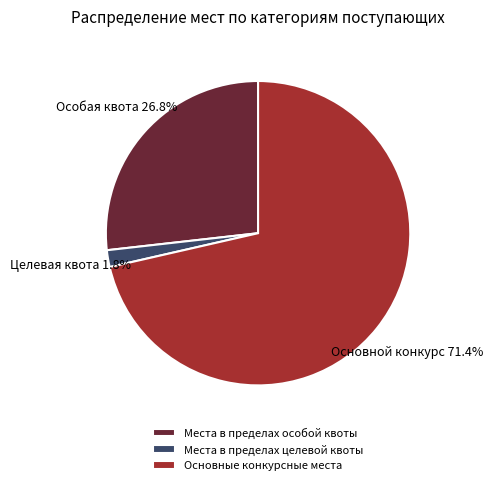

Rank the categories by value from lowest to highest.

Места в пределах целевой квоты, Места в пределах особой квоты, Основные конкурсные места